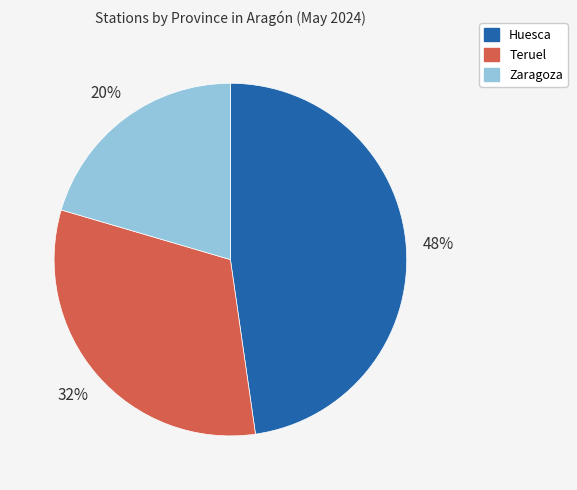

Does any single category account for the majority?

No